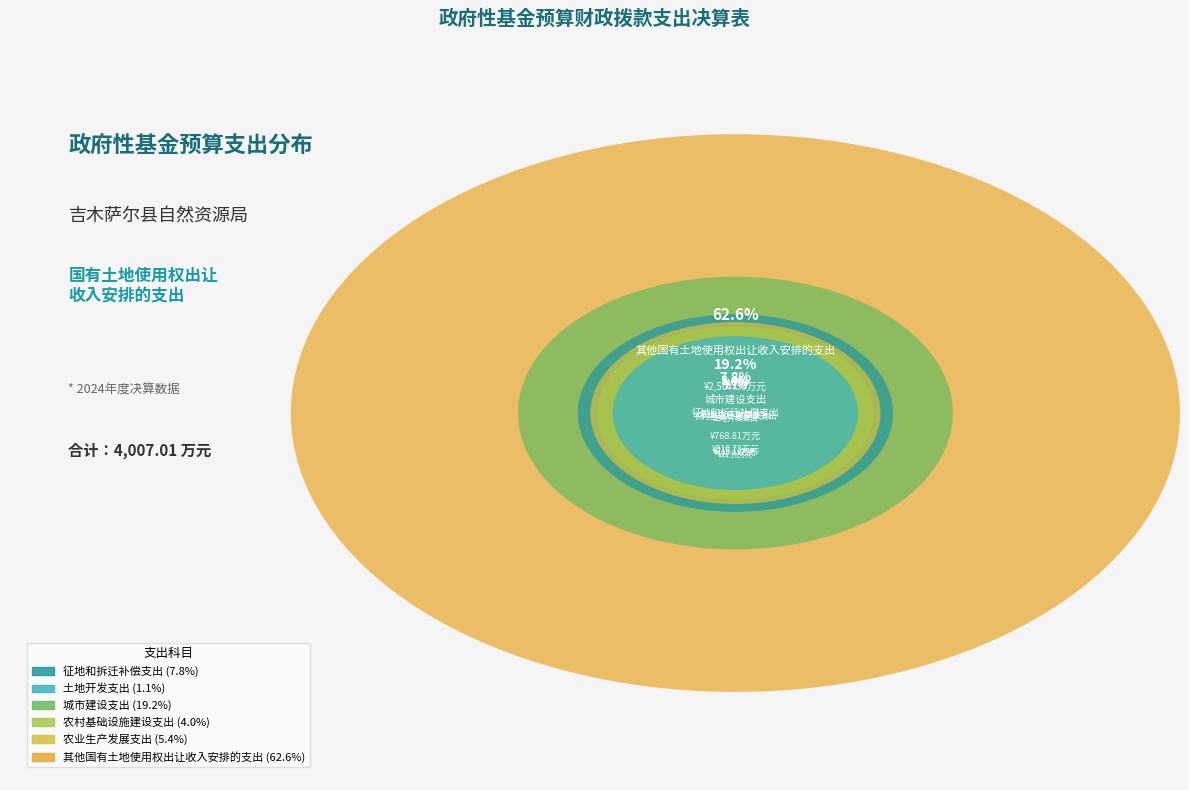

Rank the categories by value from lowest to highest.

土地开发支出, 农村基础设施建设支出, 农业生产发展支出, 征地和拆迁补偿支出, 城市建设支出, 其他国有土地使用权出让收入安排的支出